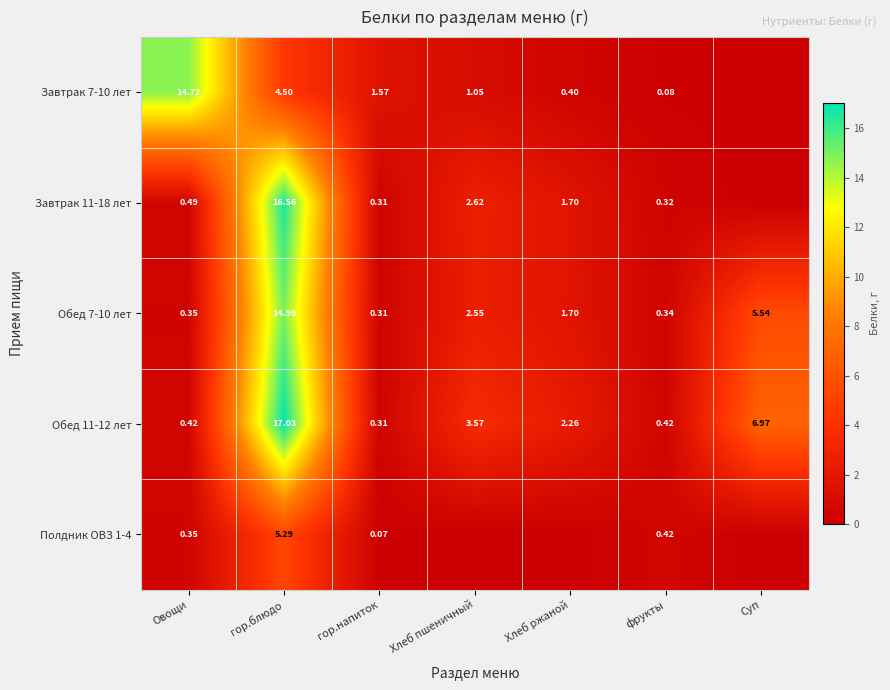

What is the spread (max minus min) of values at фрукты?

0.3